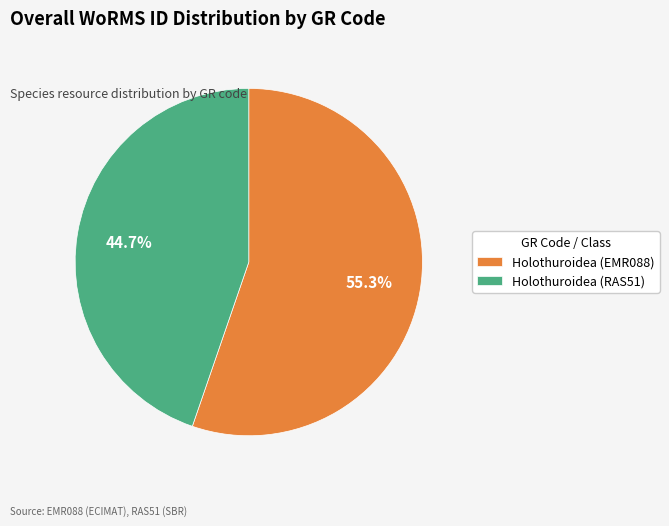

To the nearest percent, what is the combined percentage of Holothuroidea (EMR088) and Holothuroidea (RAS51)?

100%